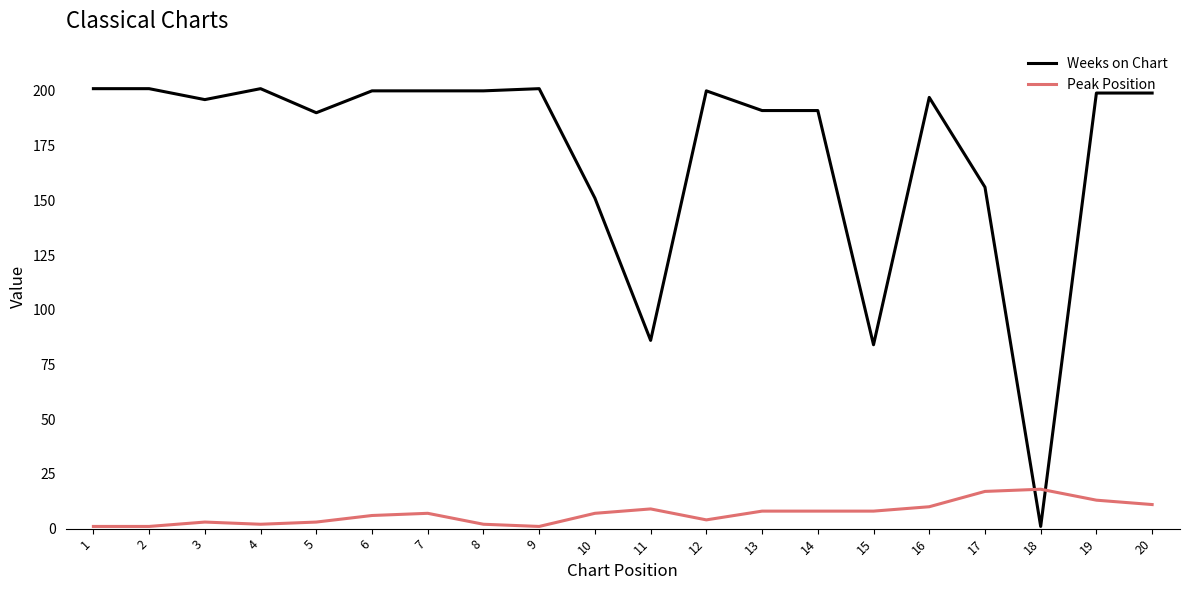

Between 8 and 10, which series saw the biggest shift?

Weeks on Chart